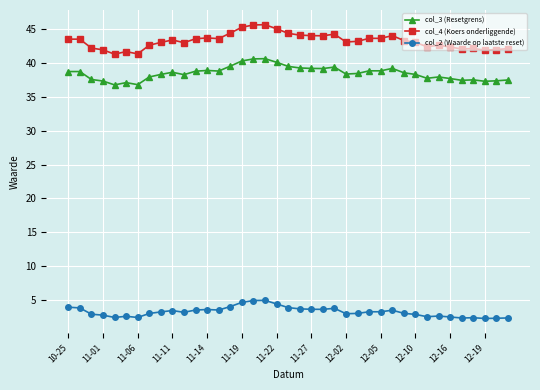

What is the lowest value of the col_3 (Resetgrens) series?

36.8